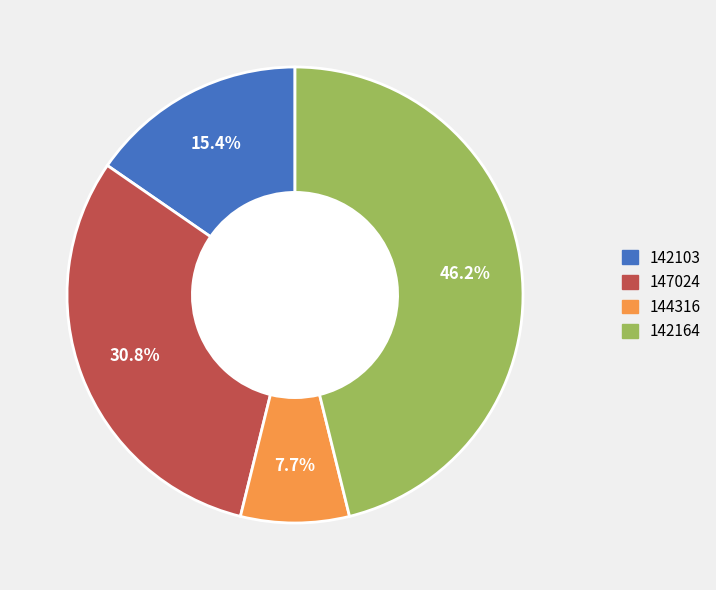

Does any single category account for the majority?

No